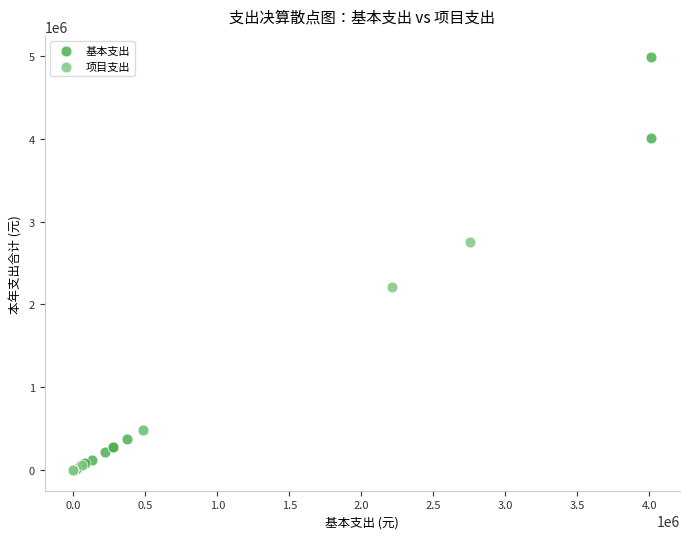

What are all the series names shown in the legend?

基本支出, 项目支出